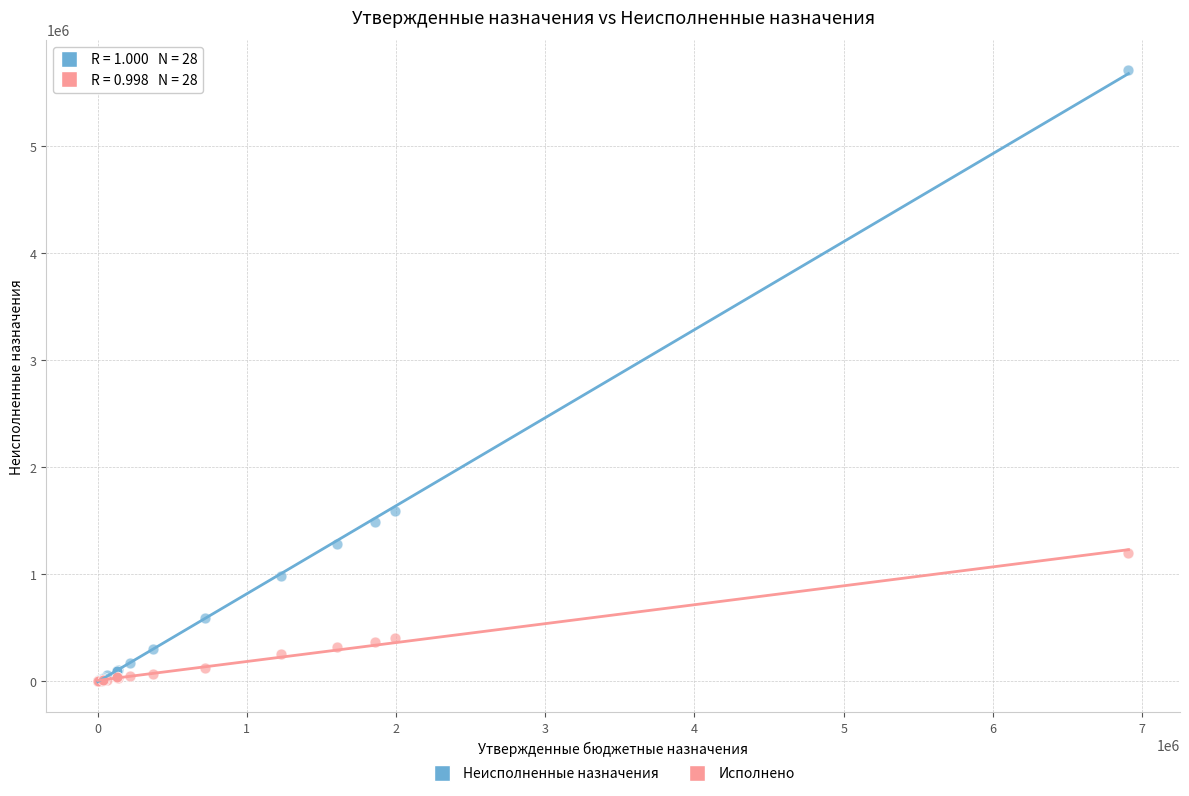

Which series reaches the maximum Y coordinate?

Неисполненные назначения